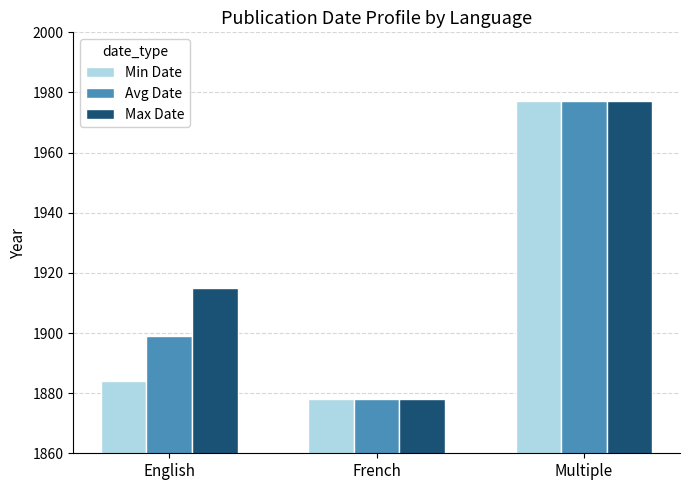

How many data points in Avg Date are less than 1899?

1